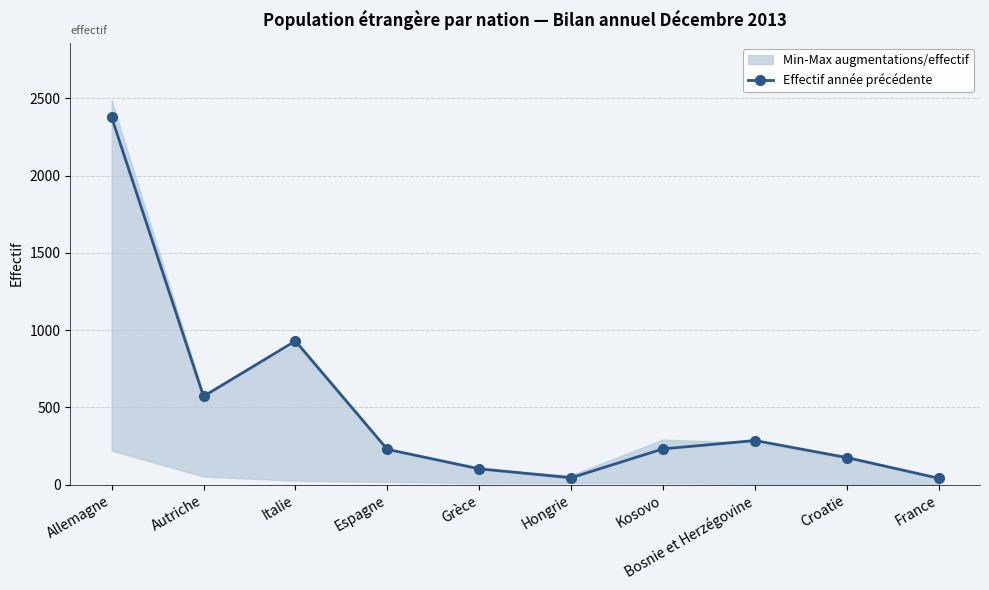

How many data points are above 231?

4